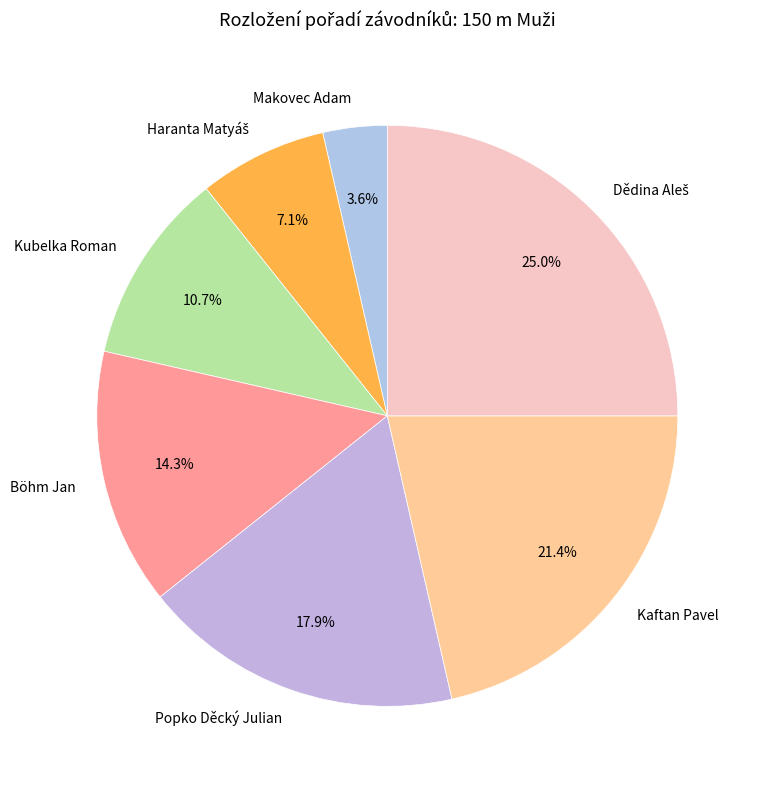

Between Kaftan Pavel and Böhm Jan, which is larger?

Kaftan Pavel